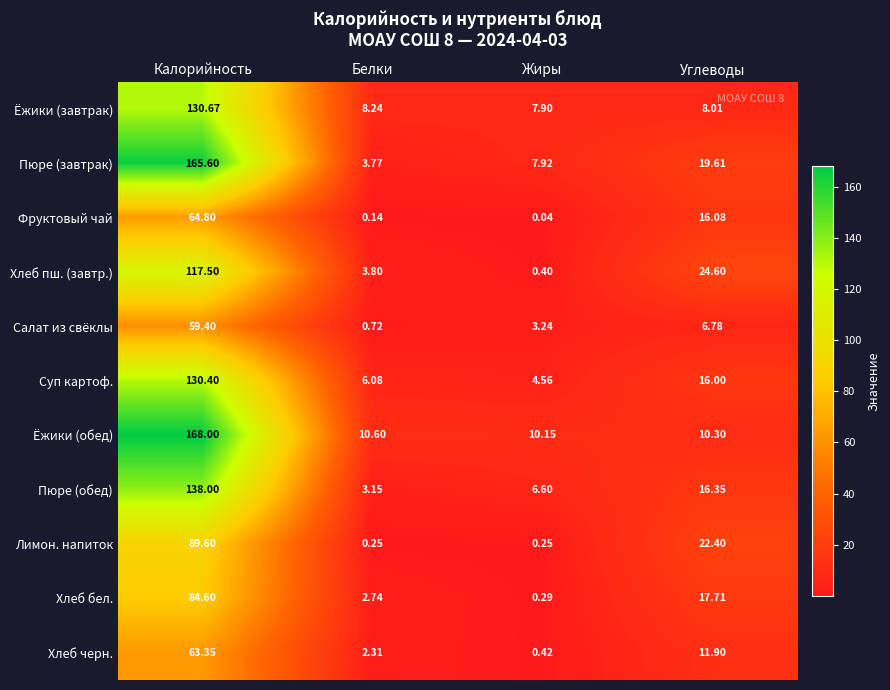

List the labels in order of Ёжики (завтрак) value, largest first.

Калорийность, Белки, Углеводы, Жиры